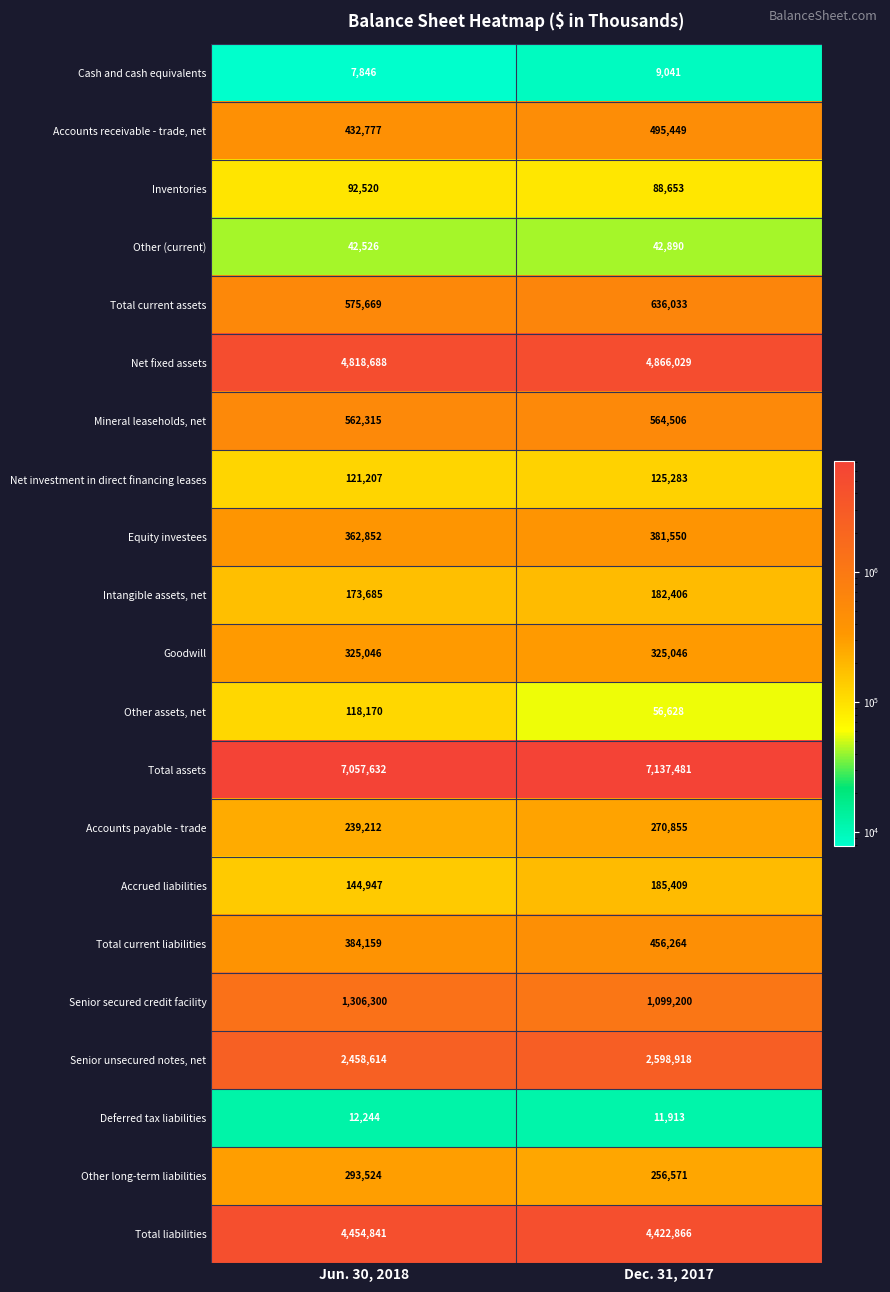

The value of Cash and cash equivalents at Jun. 30, 2018 is 13924. True or false?

False